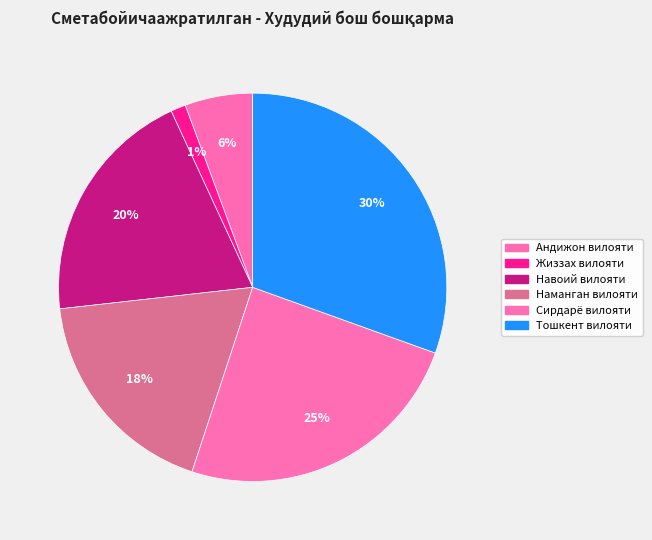

True or false: Наманган вилояти accounts for 11% of the total.

False